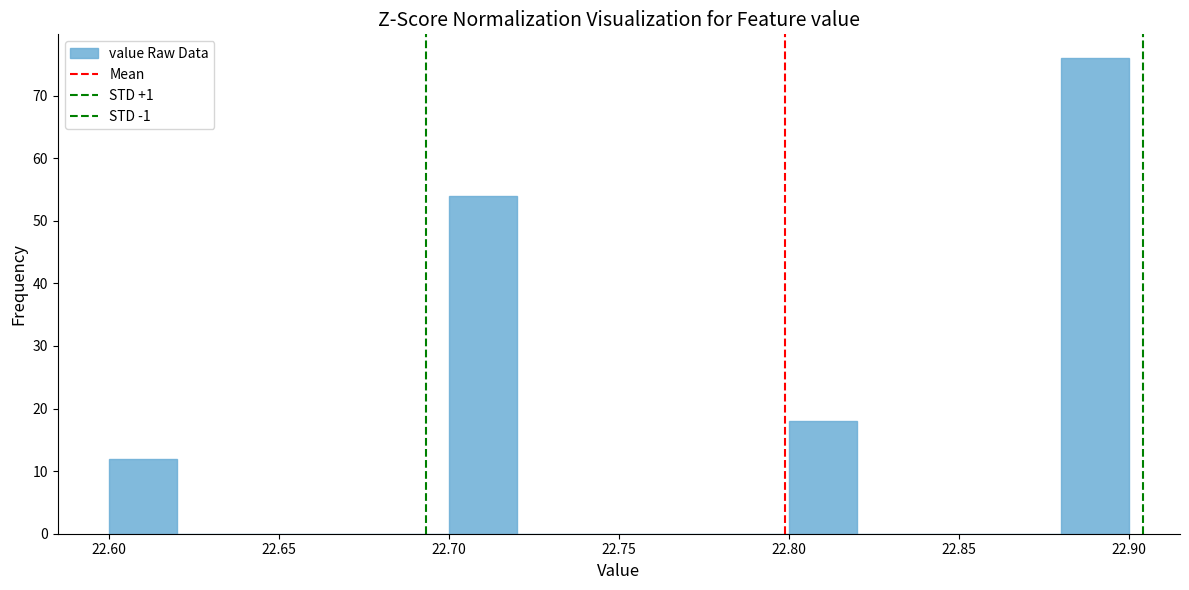

Which range on the x-axis has the tallest bar?

22.88 to 22.90